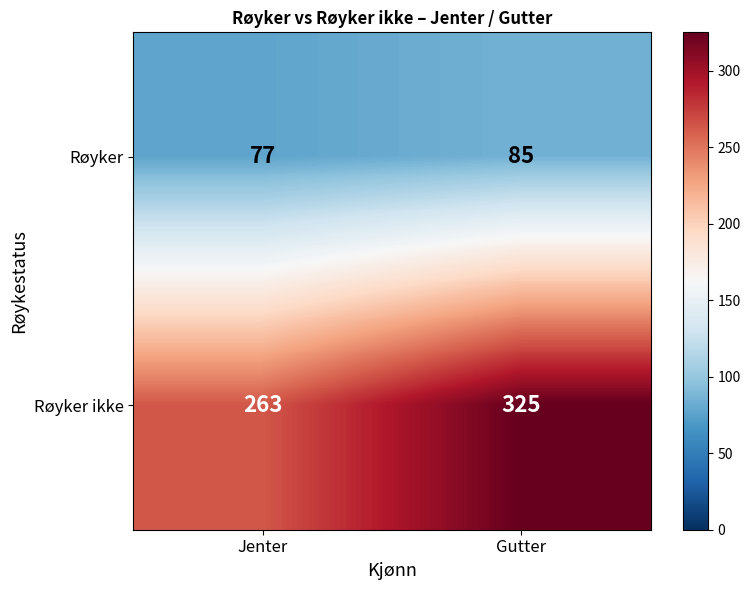

What is the sum of all Røyker values?

162